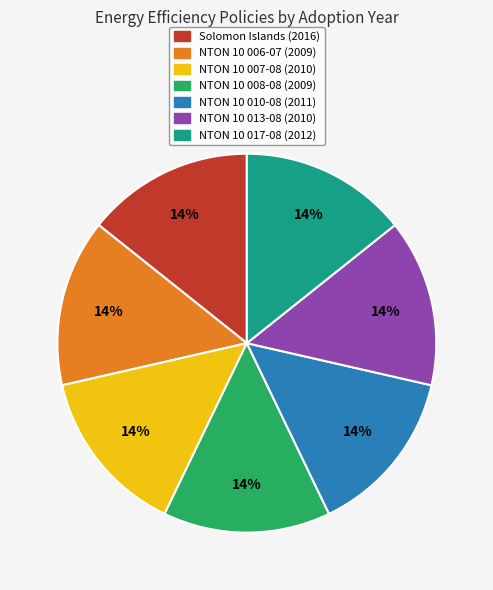

What percentage is the NTON 10 007-08 (2010) slice, to the nearest percent?

14%